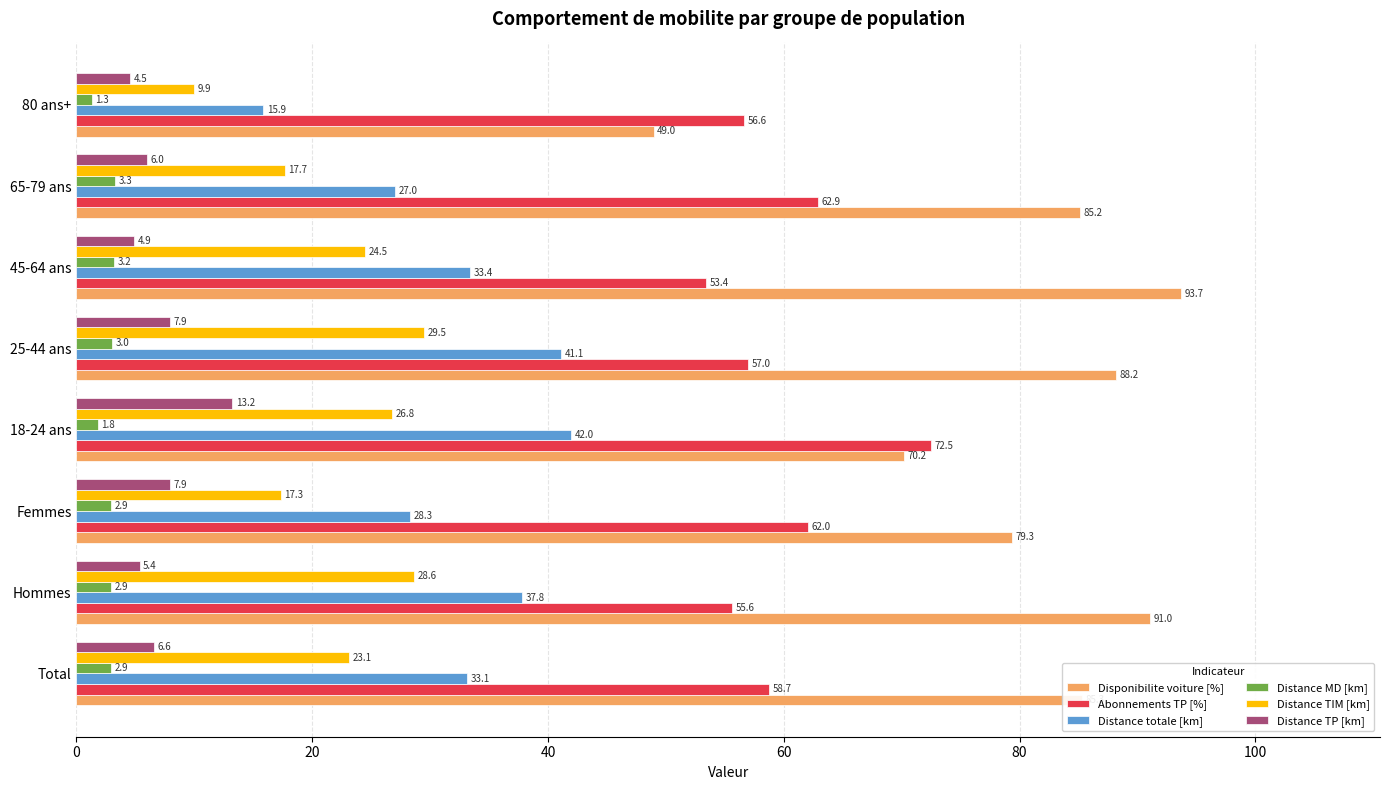

What are all the series names shown in the legend?

Disponibilite voiture [%], Abonnements TP [%], Distance totale [km], Distance MD [km], Distance TIM [km], Distance TP [km]